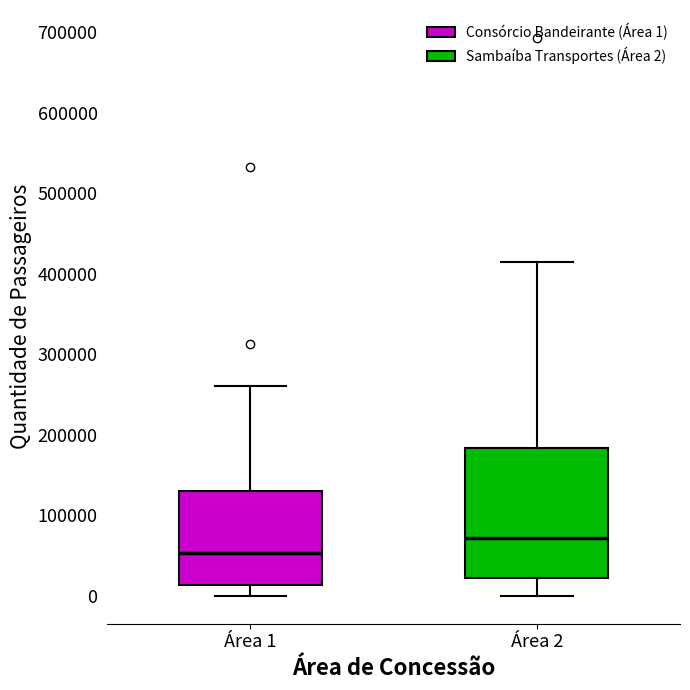

Reading left to right, transcribe this box plot: for each box, give where its median line is, the range the box spans, and where its two whiskers end, as read against the y-axis. The values are not printed on the chart, so give them approximately, as read against the axis.

Área 1: median 50000, box 10000 to 130000, whiskers 0 to 260000
Área 2: median 70000, box 20000 to 180000, whiskers 0 to 410000